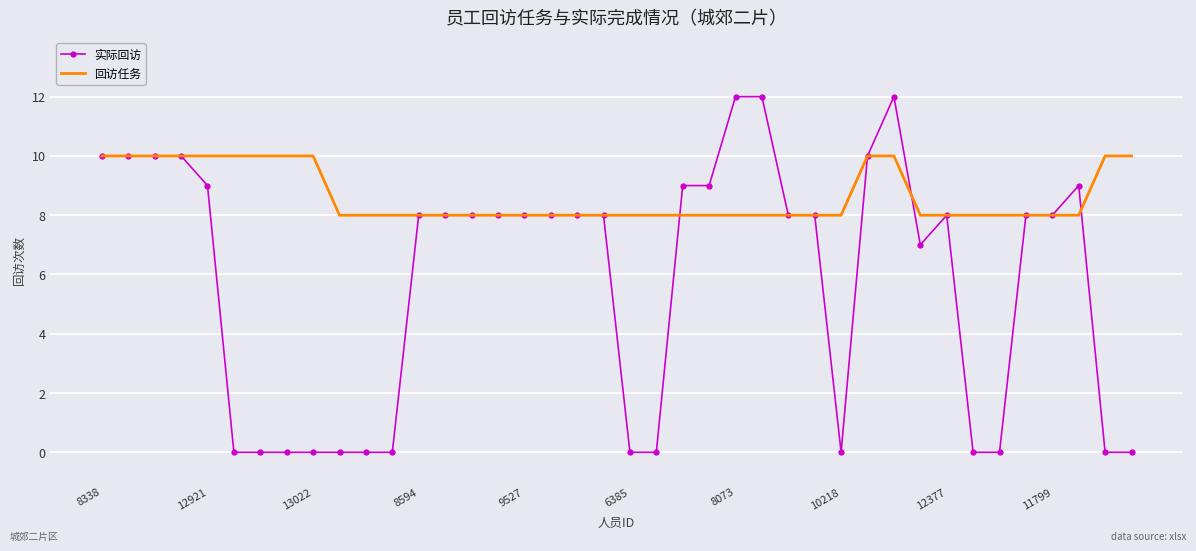

What is the maximum value shown in the chart?

12